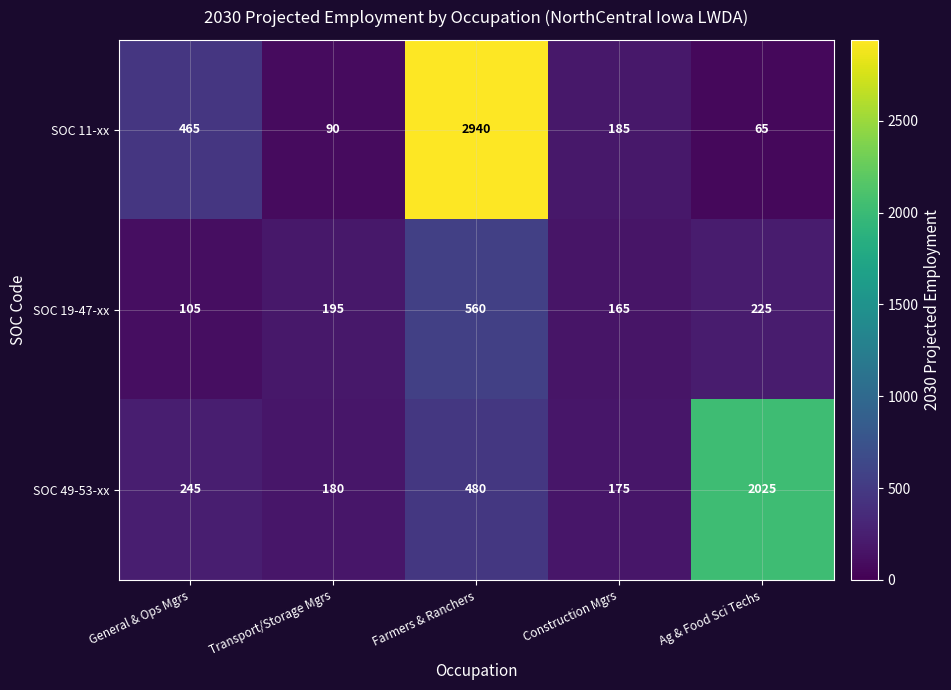

Which series has the largest total across all categories?

SOC 11-xx